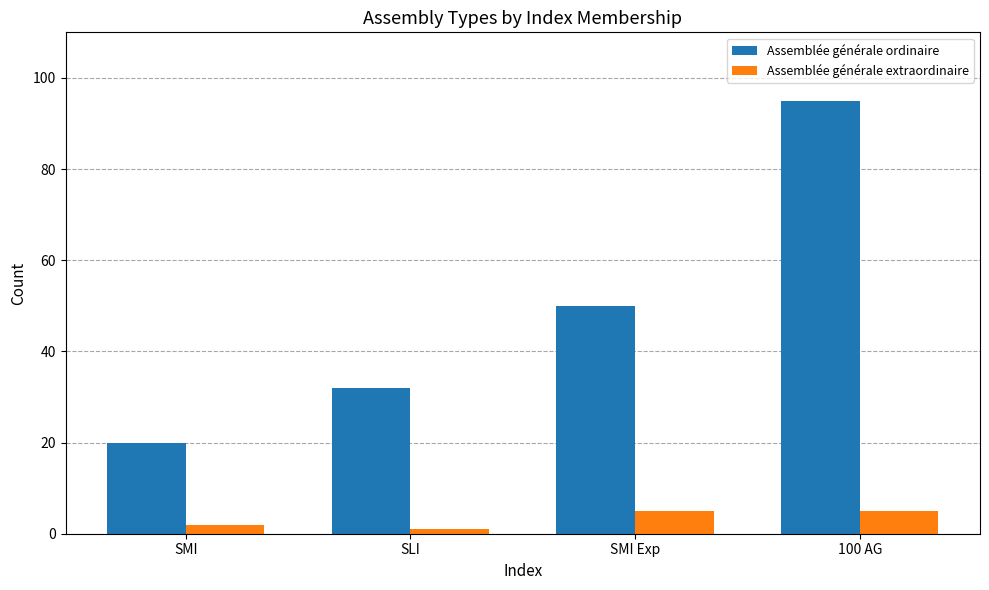

What is the total value across all series at SLI?

33